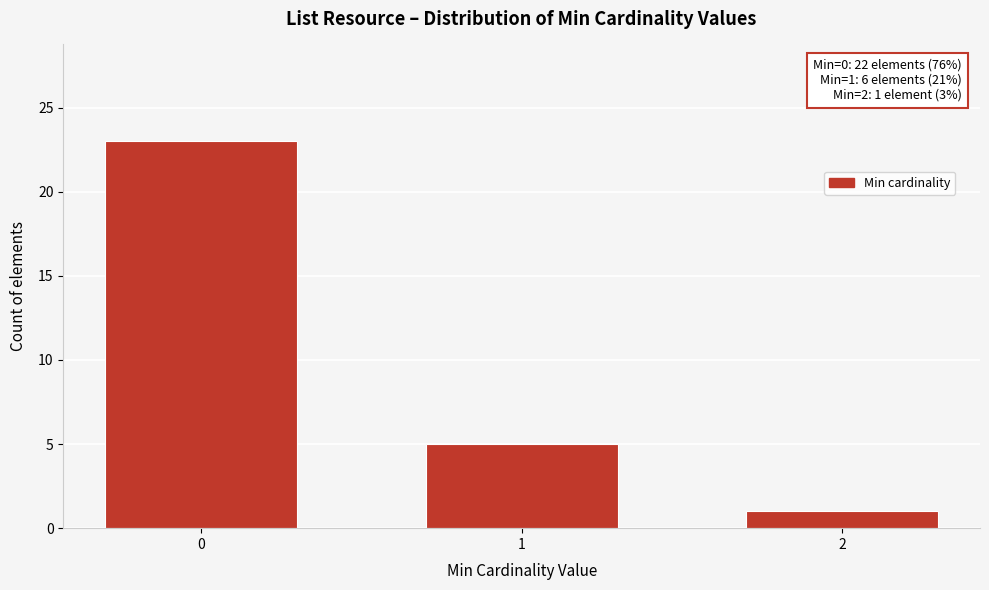

Reading left to right, what are all the values shown in this chart?

0=23	1=5	2=1